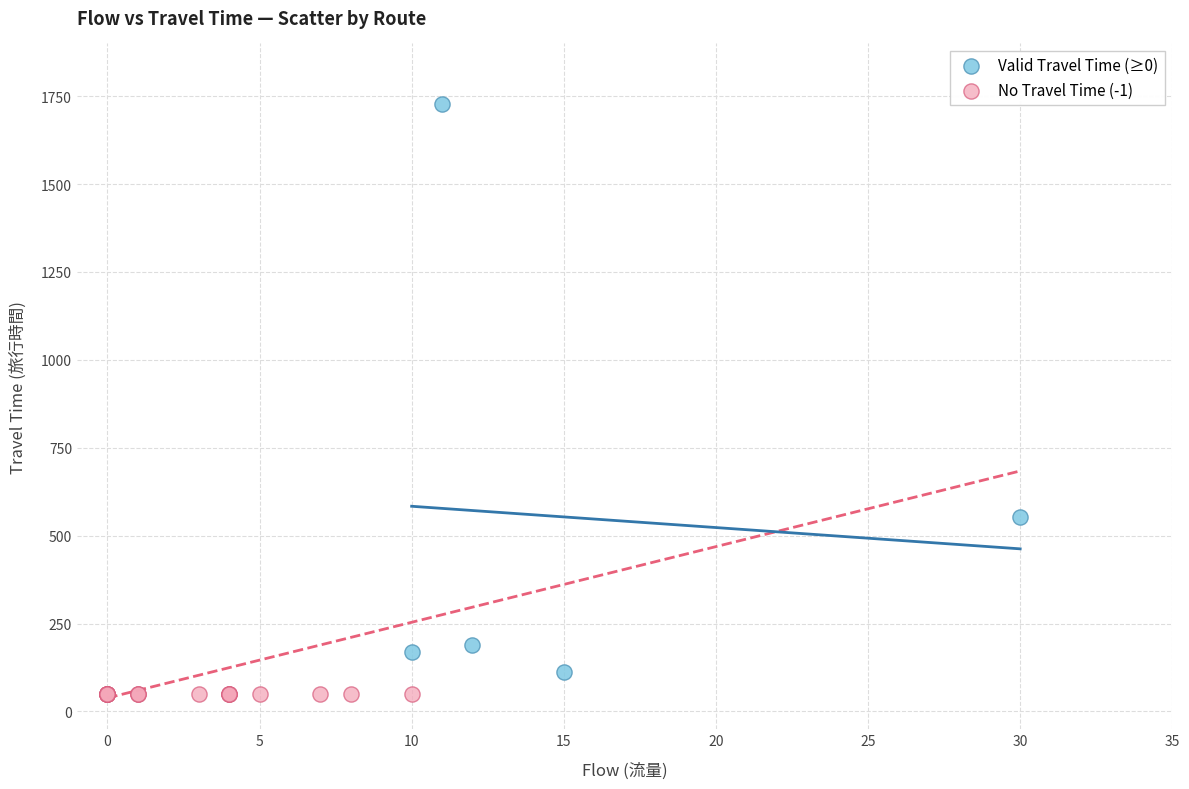

Which series reaches the maximum Y coordinate?

Valid Travel Time (≥0)